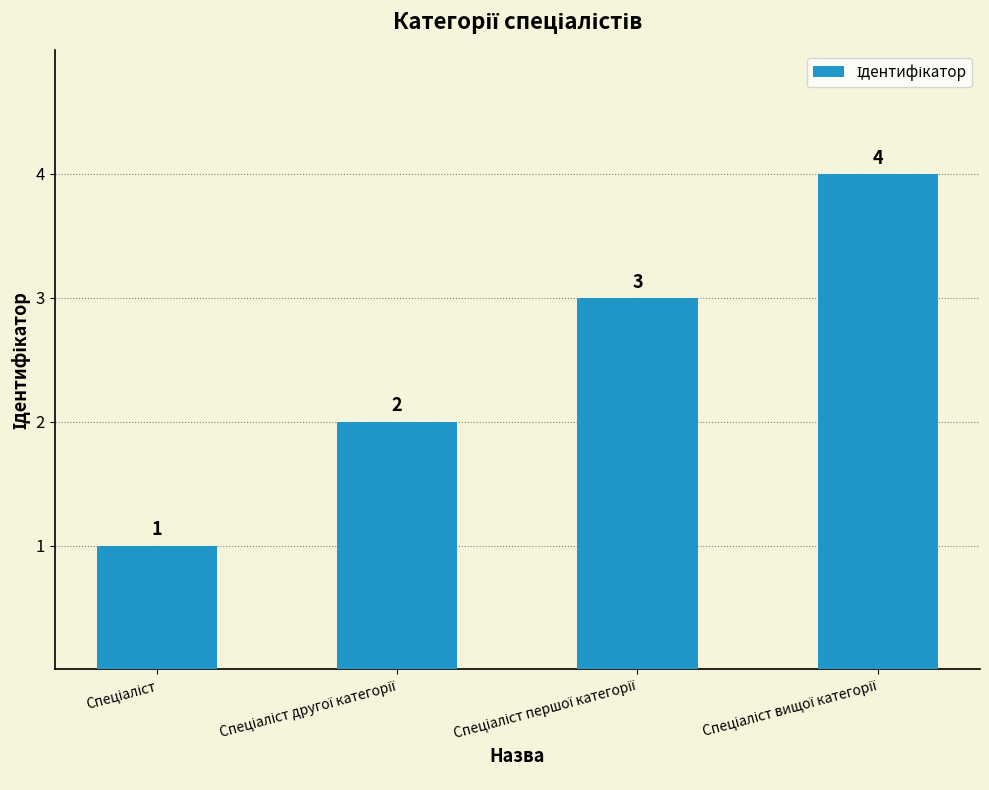

What is the sum of all values?

10